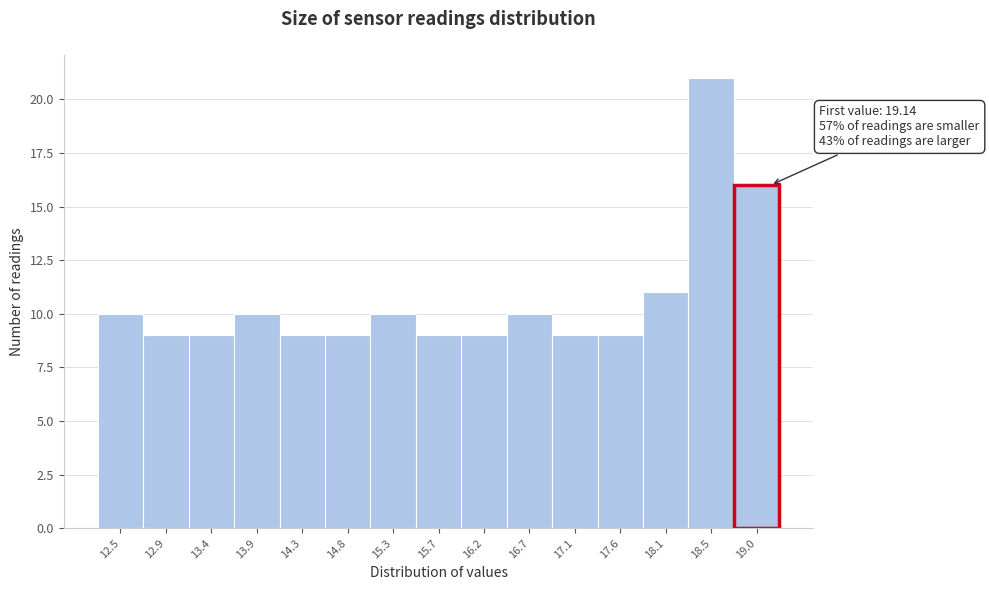

Over which range of the x-axis is the bar tallest?

18.30 to 18.75